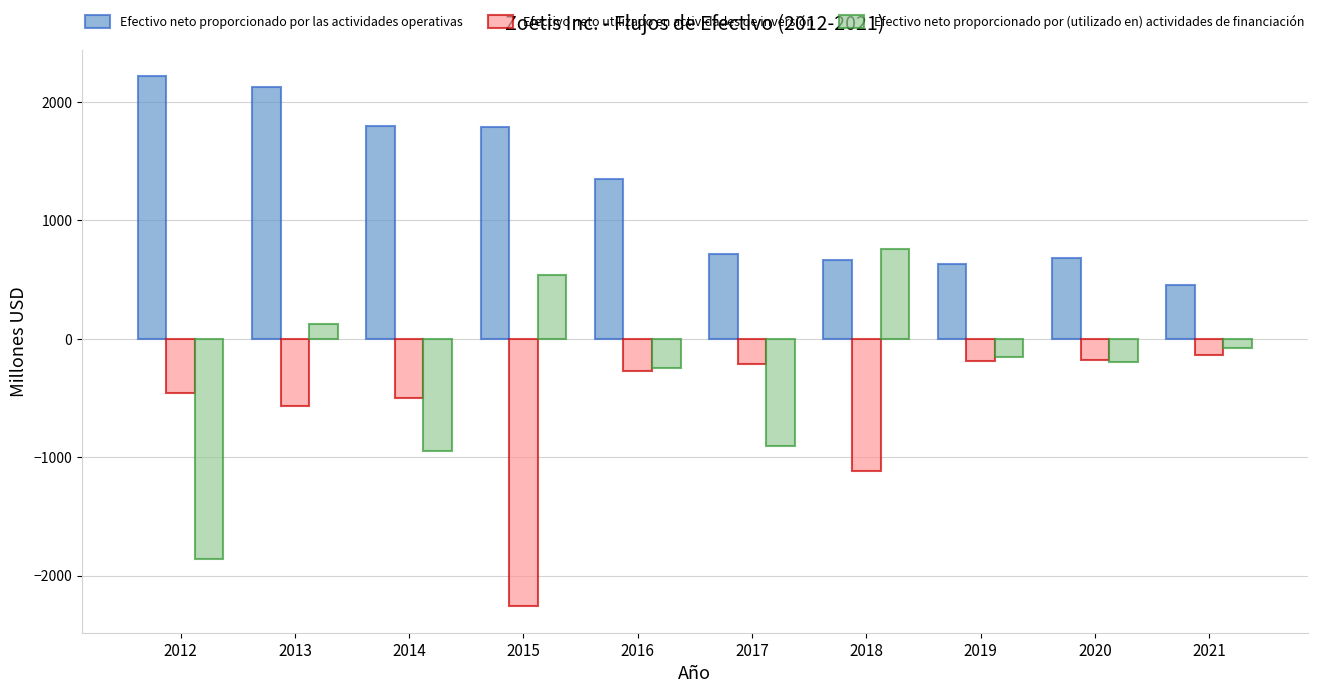

What are all the series names shown in the legend?

Efectivo neto proporcionado por las actividades operativas, Efectivo neto utilizado en actividades de inversión, Efectivo neto proporcionado por (utilizado en) actividades de financiación